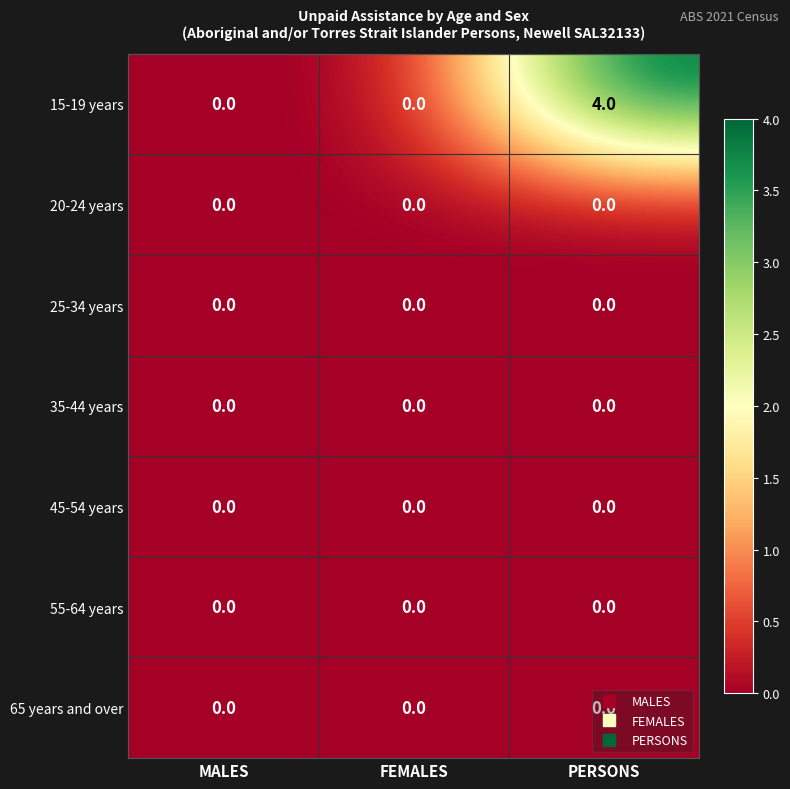

Is it true that 20-24 years equals 0 at MALES?

True